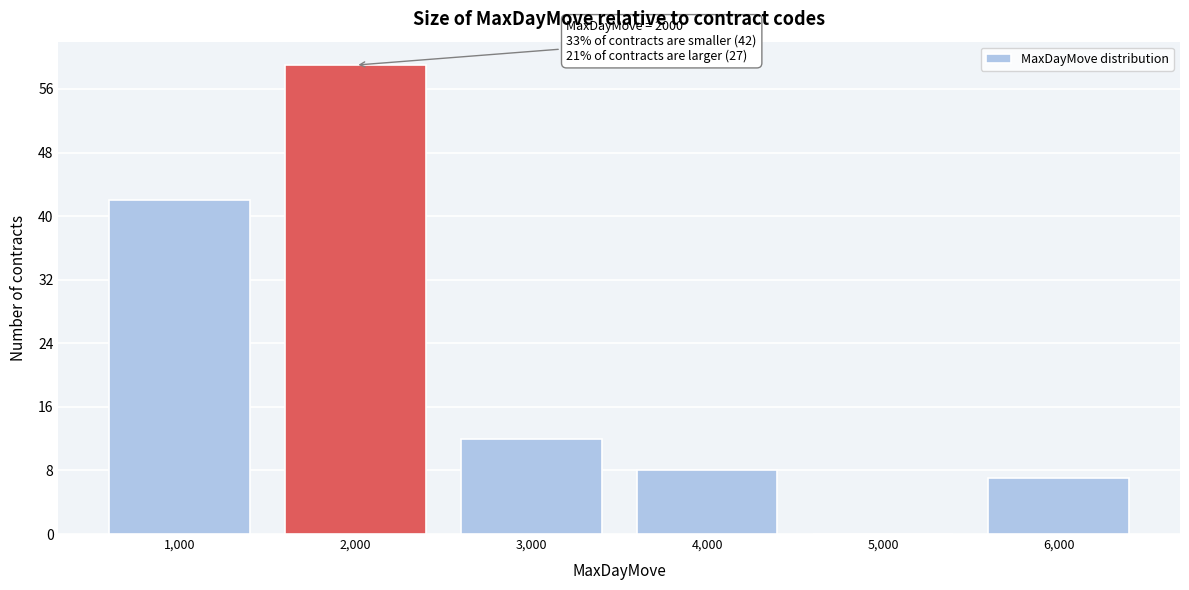

Over which range of the x-axis is the bar tallest?

1500 to 2500